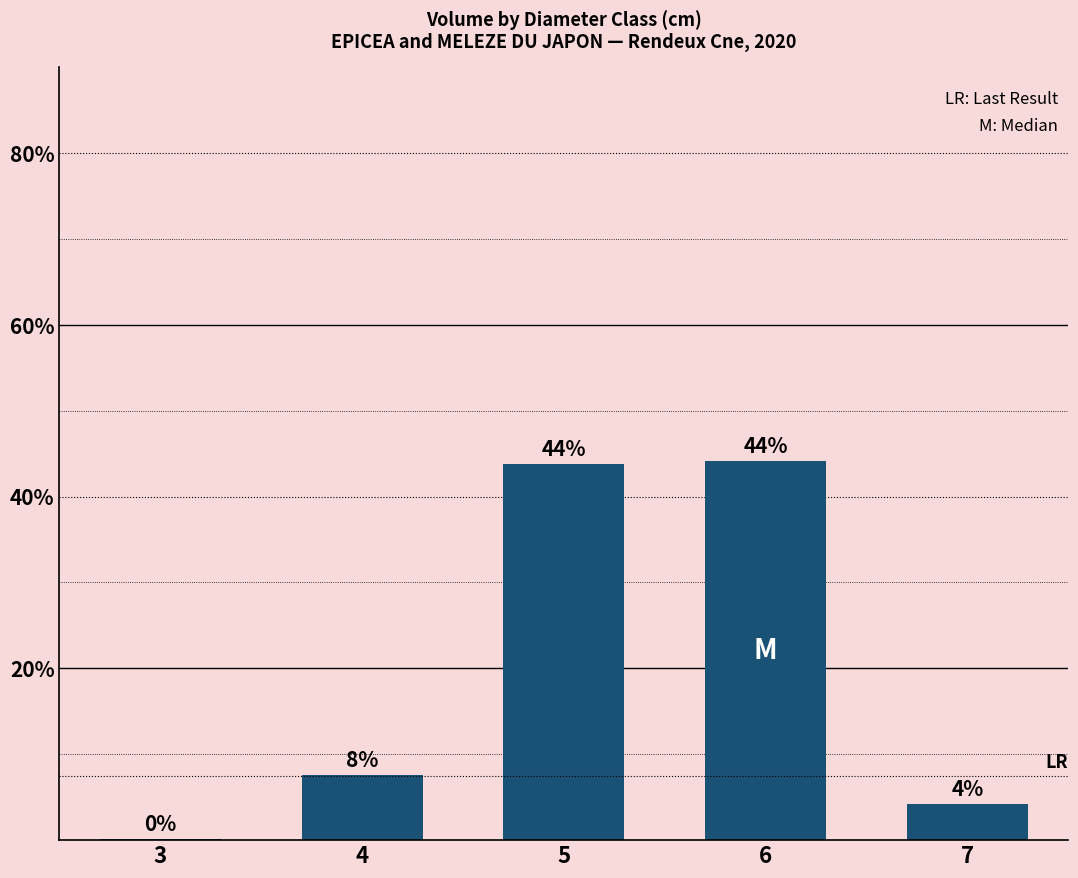

Does the chart contain any negative values?

No